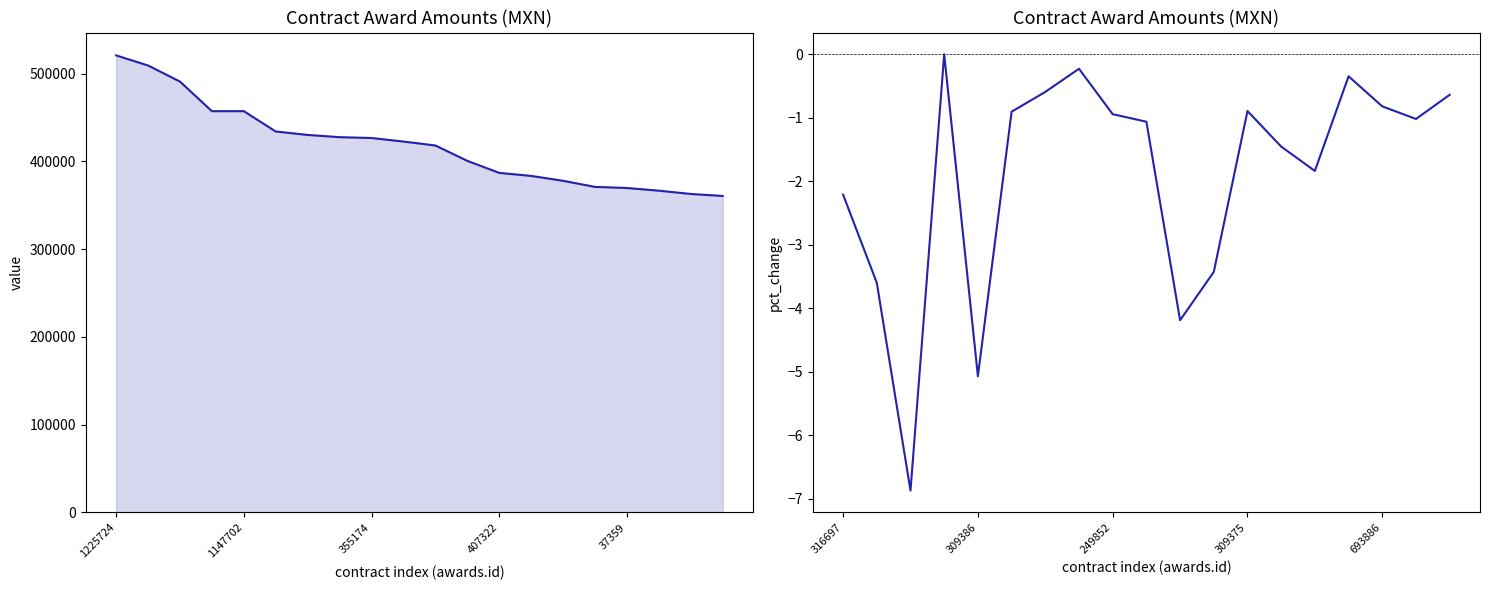

What is the difference between the second highest and second lowest values?

4.8